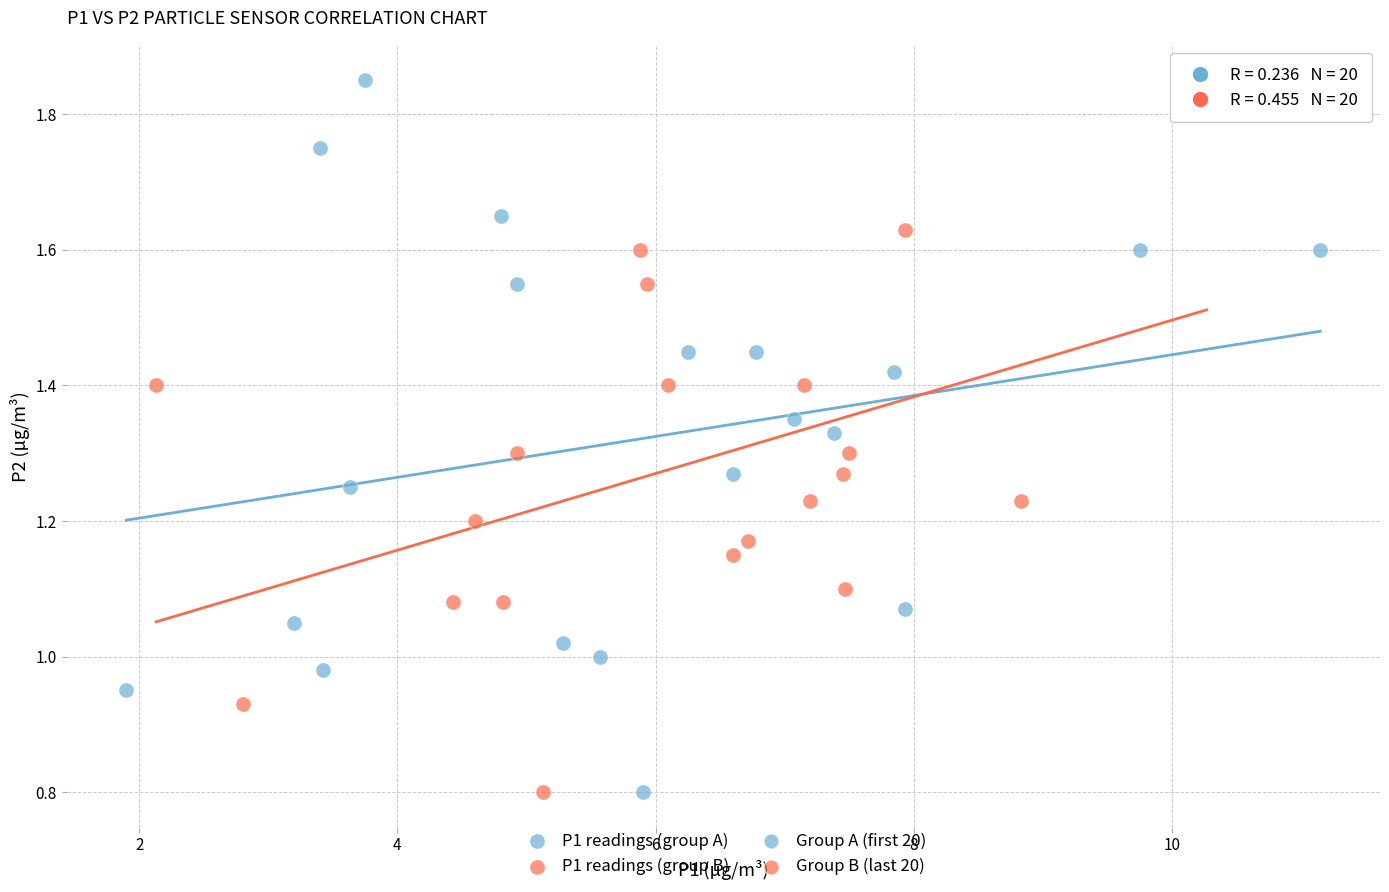

Which series has the largest Y range (max minus min)?

P1 readings (group A)